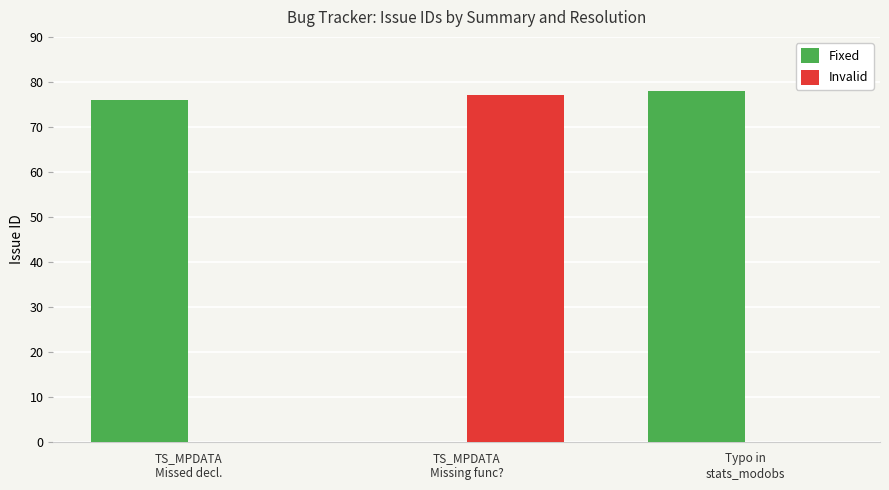

Reading left to right, extract all data points from this chart.

Fixed: TS_MPDATA
Missed decl.=76	TS_MPDATA
Missing func?=0	Typo in
stats_modobs=78
Invalid: TS_MPDATA
Missed decl.=0	TS_MPDATA
Missing func?=77	Typo in
stats_modobs=0